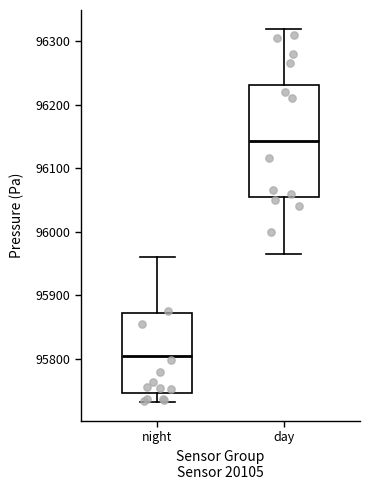

Where is the lower edge of the box for day on the y-axis? The values are not printed on the chart, so give them approximately, as read against the axis.

96050